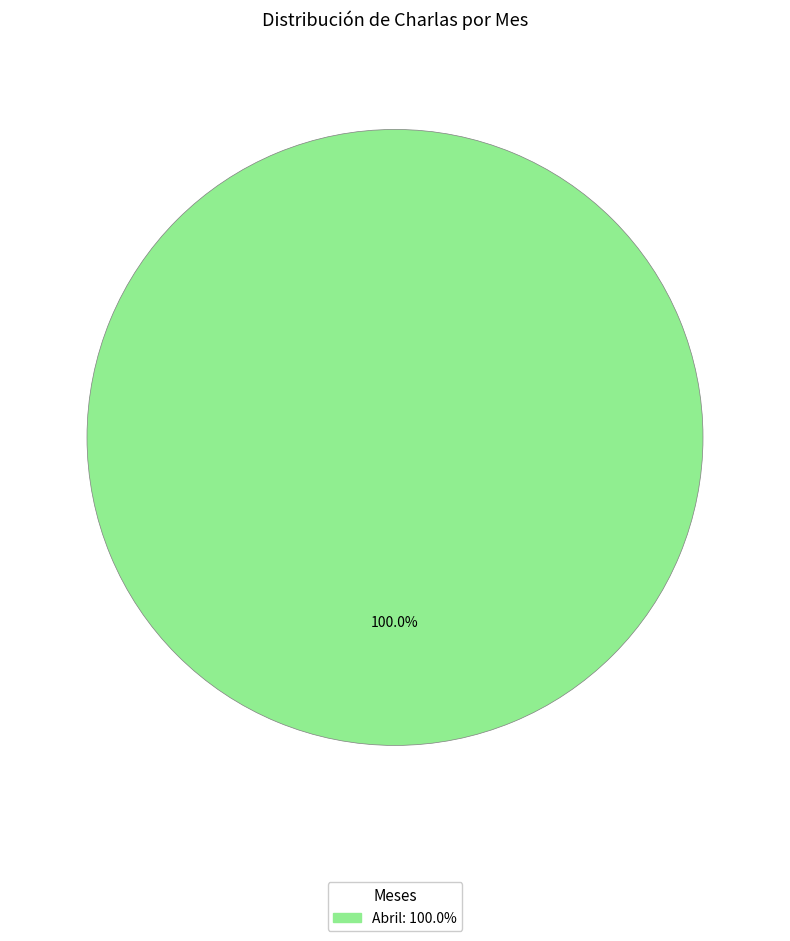

Is there any slice that represents more than half of the pie?

Yes